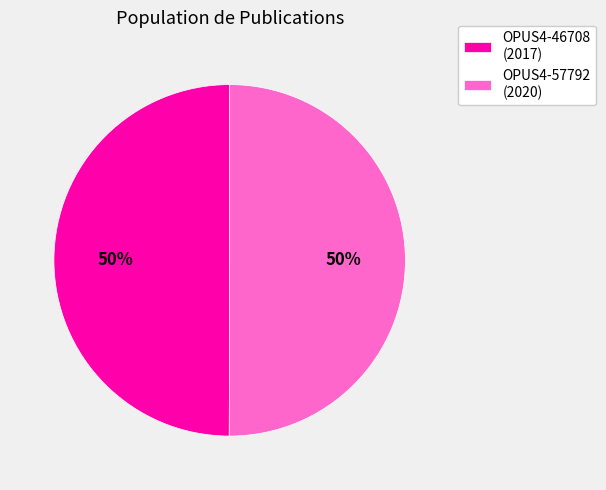

How many segments does this pie chart have?

2